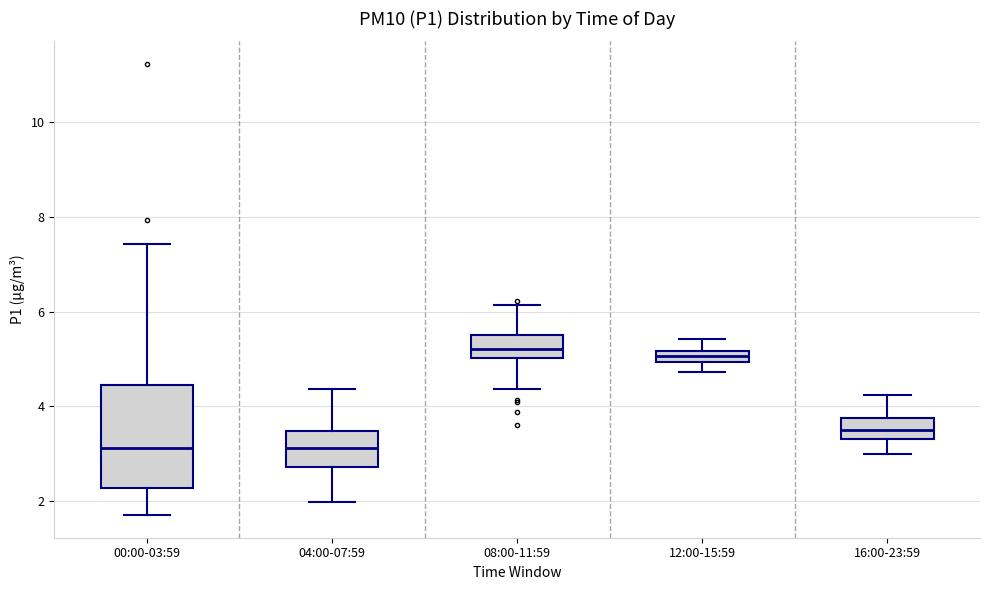

Comparing the boxes themselves (not the whiskers), which one is the tallest?

00:00-03:59